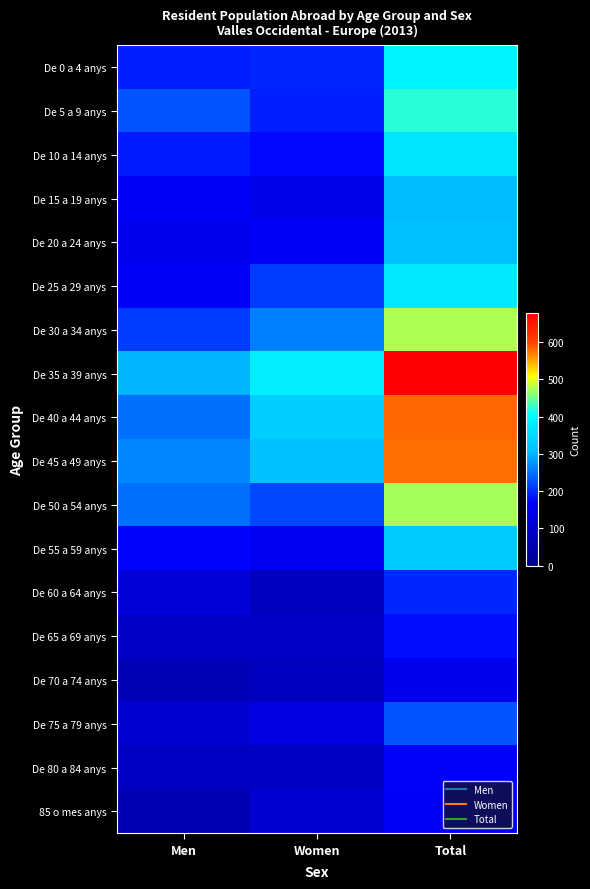

How many data points does each series have?

3